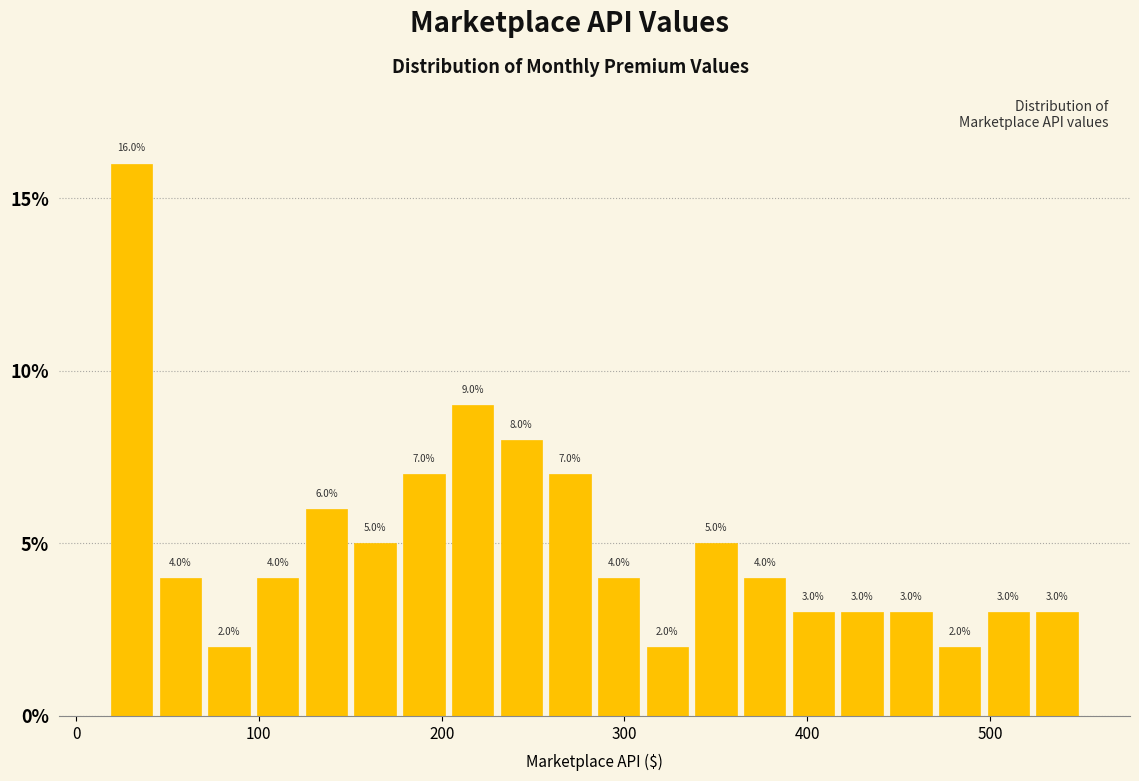

Read against the x-axis, roughly where is the centre of the tallest bar?

30